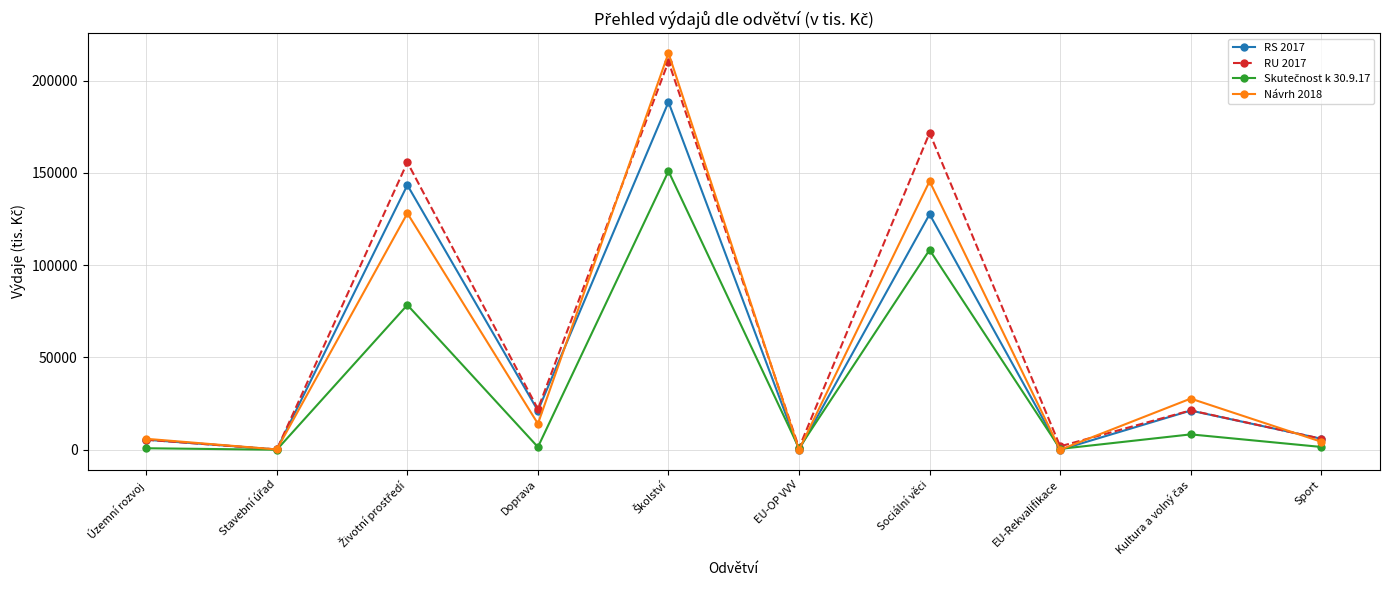

What is the maximum value shown in the chart?

214925